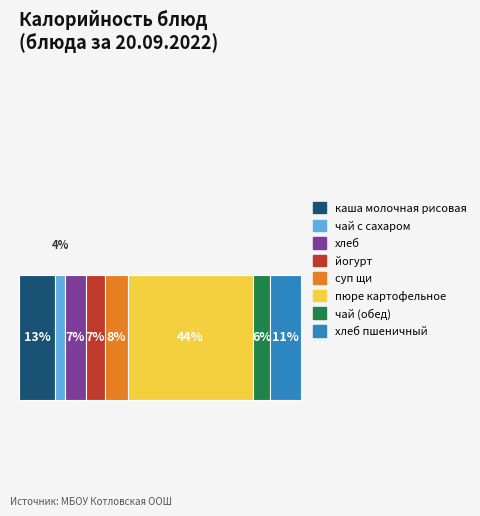

What are all the series names shown in the legend?

каша молочная рисовая, чай с сахаром, хлеб, йогурт, суп щи, пюре картофельное, чай (обед), хлеб пшеничный